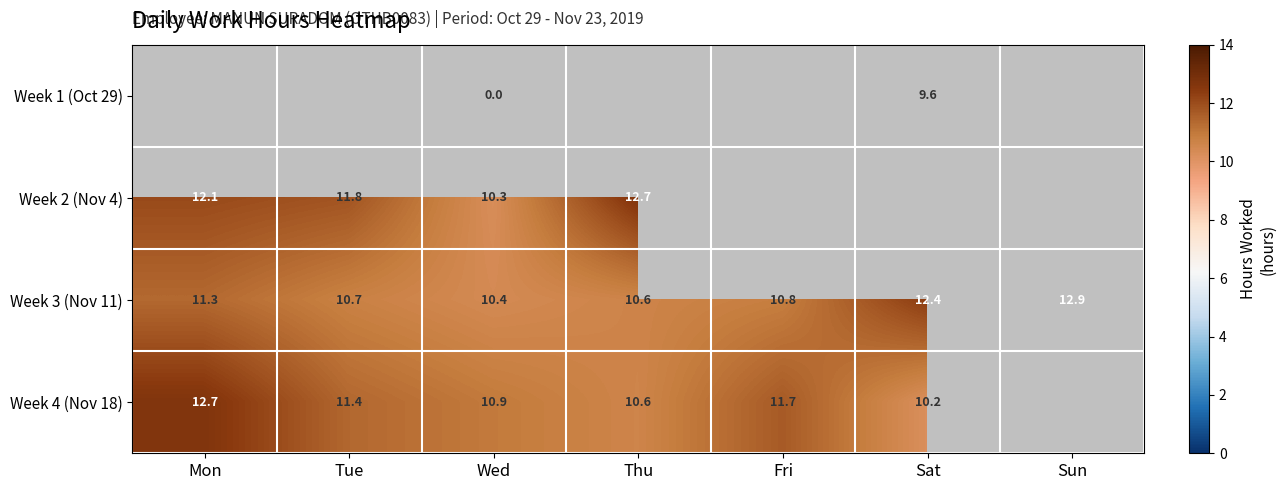

List the labels in order of Week 3 (Nov 11) value, smallest first.

Wed, Thu, Tue, Fri, Mon, Sat, Sun